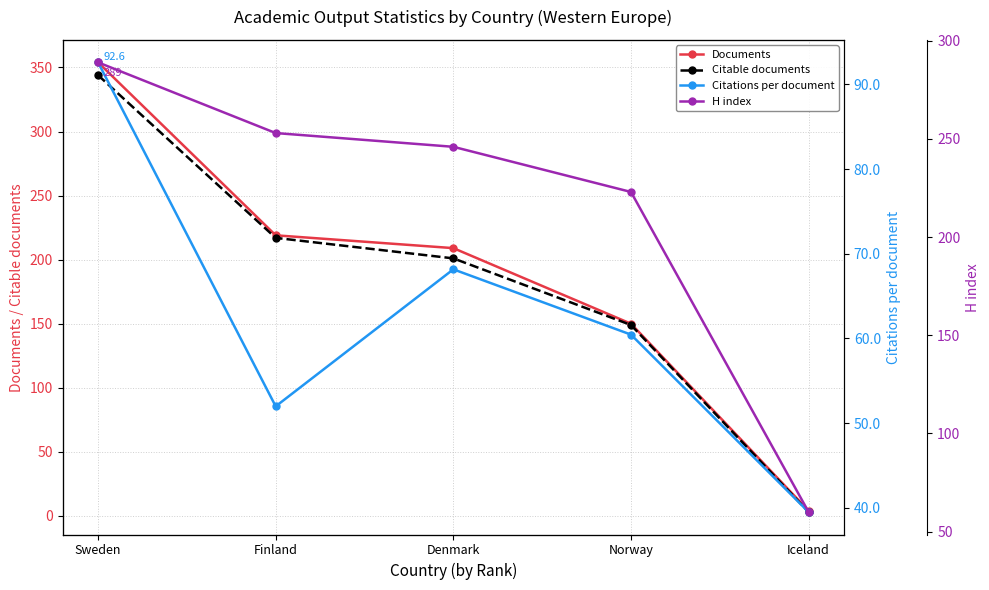

At which label does Citable documents first exceed 201?

Sweden